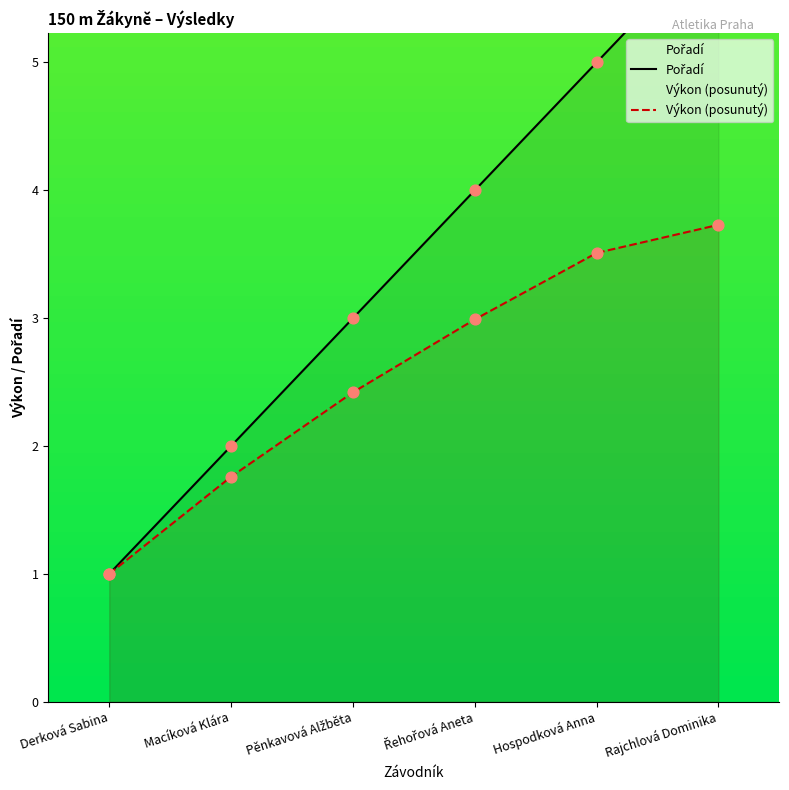

Which series contains the lowest Y value?

Pořadí